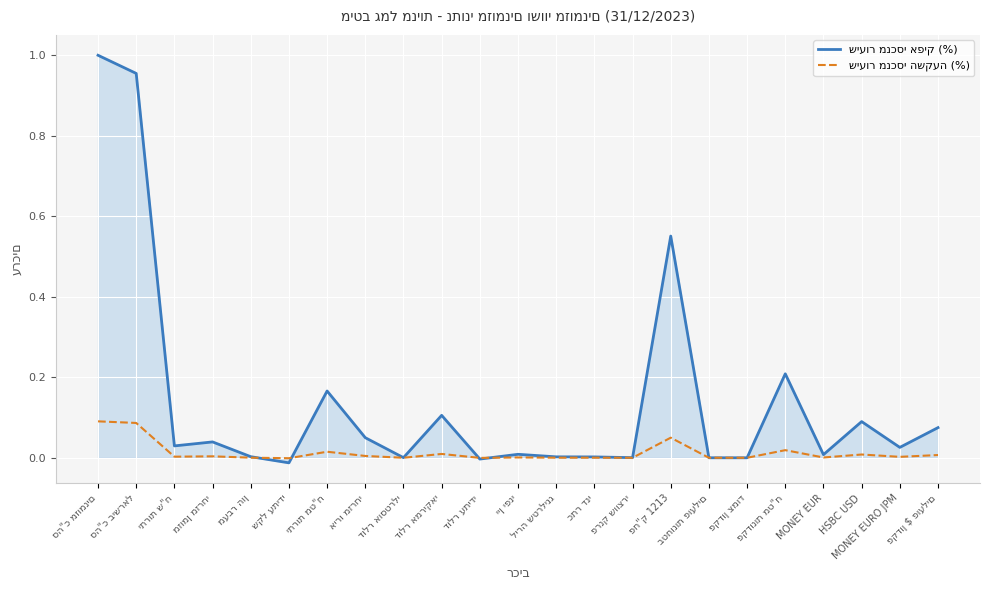

True or false: שיעור מנכסי השקעה (%) and שיעור מנכסי אפיק (%) intersect in this chart.

True